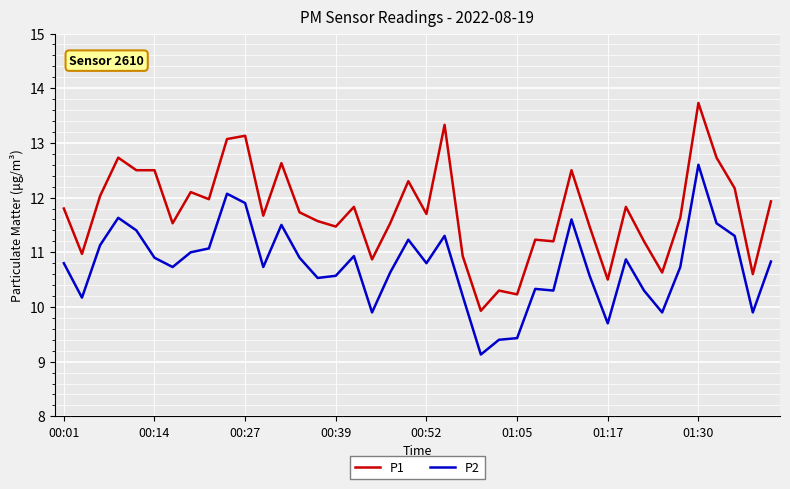

Rank the series by their average value, from lowest to highest.

P2, P1